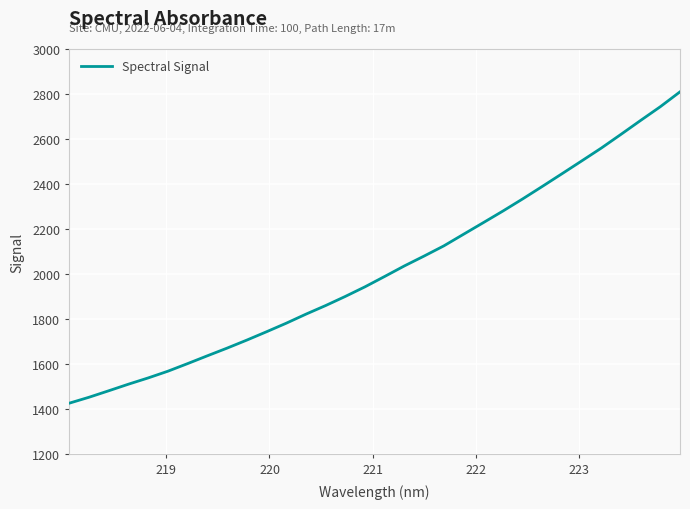

What is the smallest value displayed?

1425.5